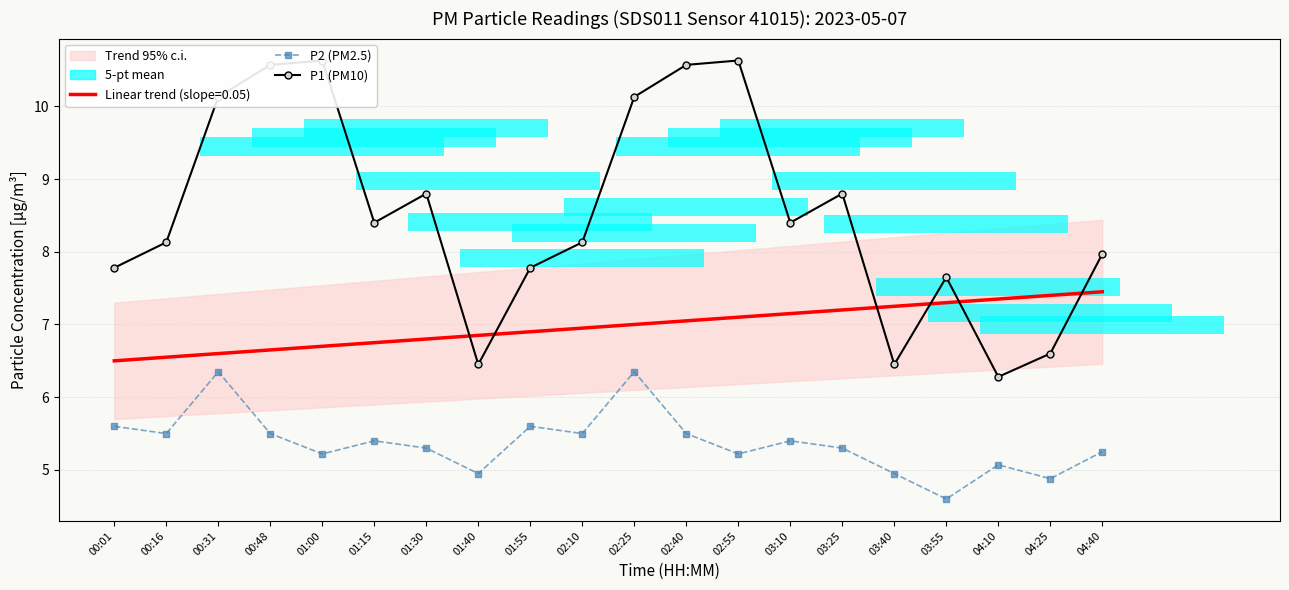

Which category has the highest value across all series?

01:00